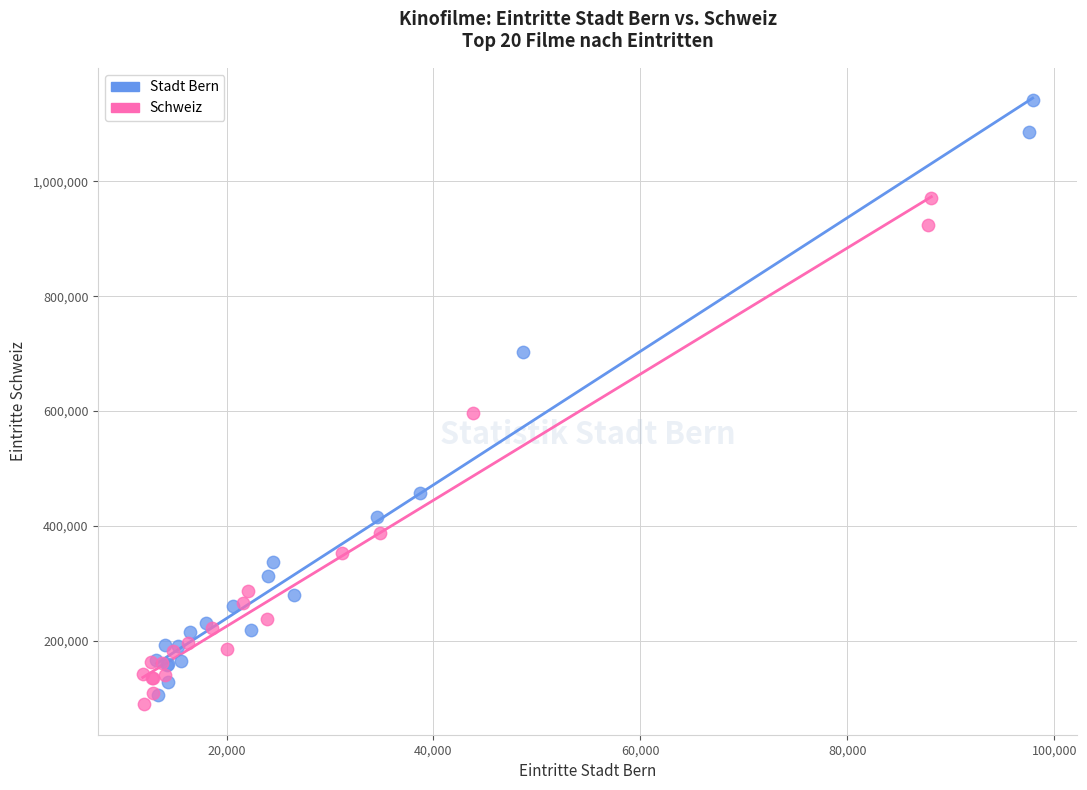

Which series contains the highest Y value?

Stadt Bern